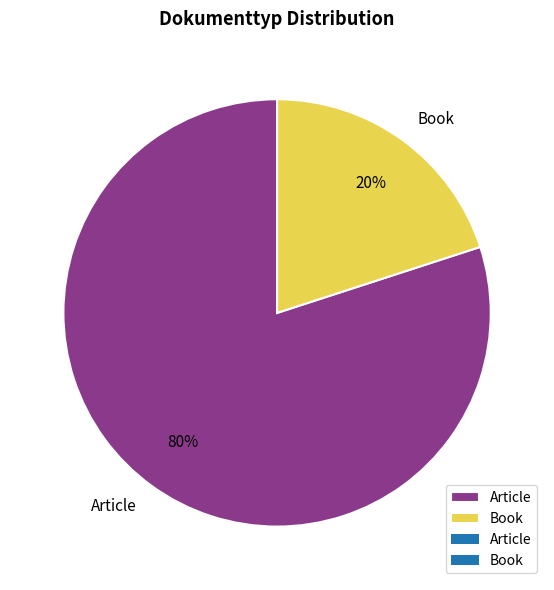

Is it true that Article is 75% of the pie?

False